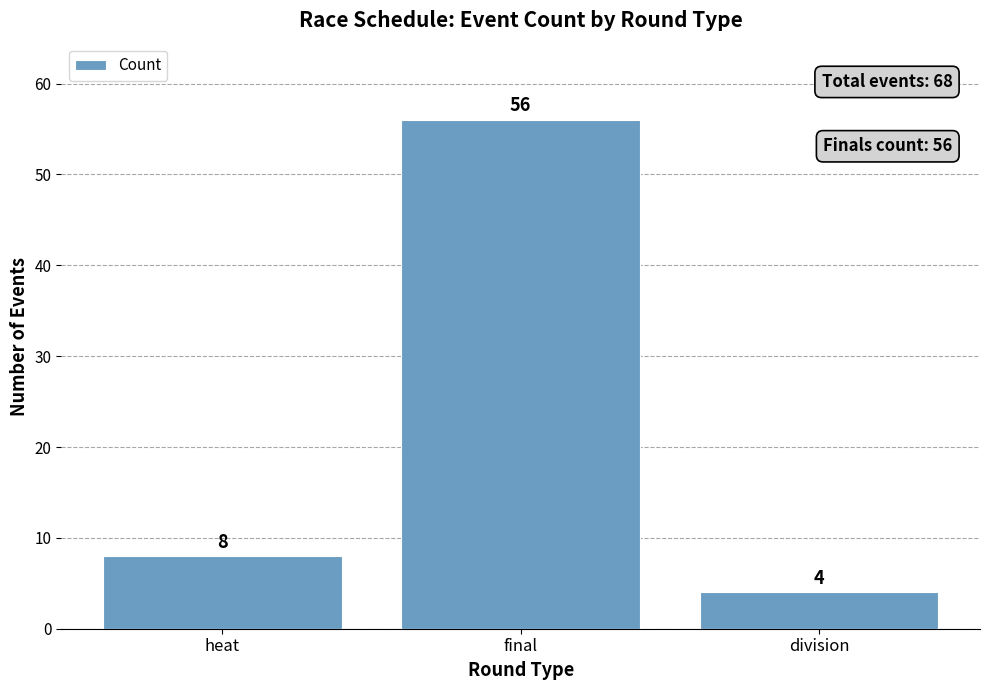

What is the change in value from heat to final?

+48